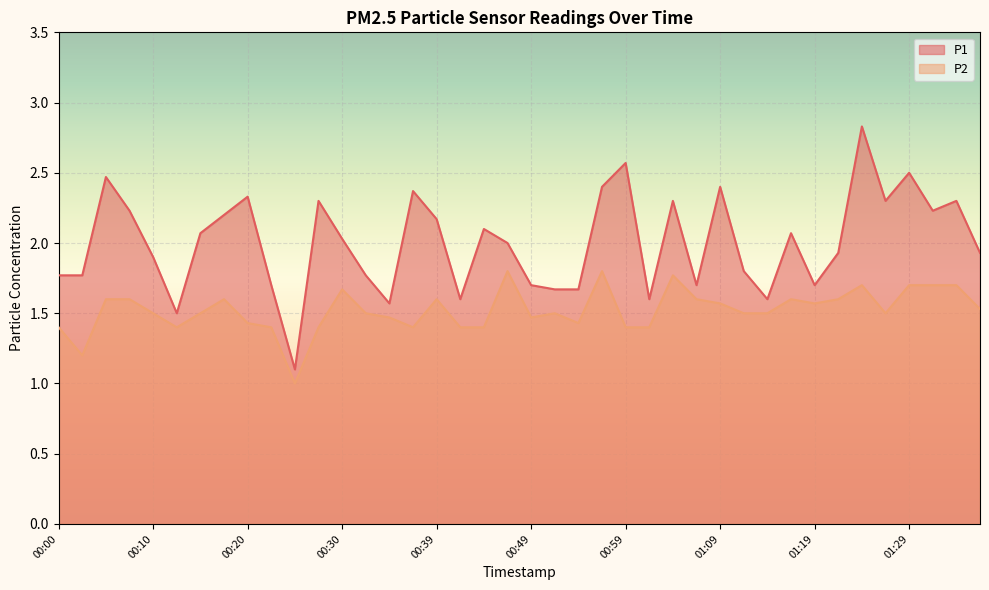

What is the difference between the highest and lowest values at 00:39?

0.6